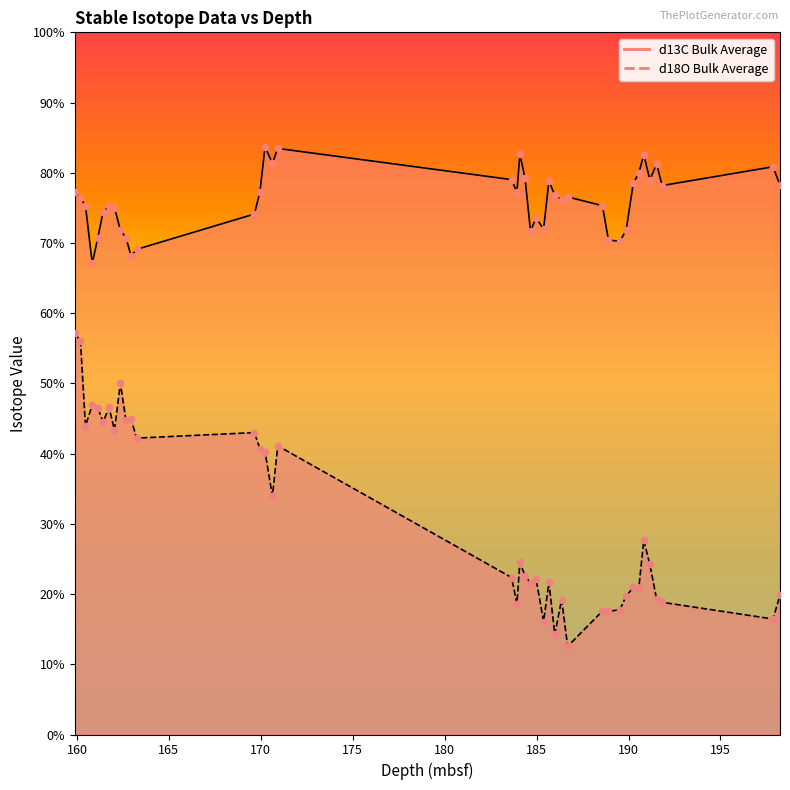

Which series reaches the minimum Y coordinate?

d18O Bulk Average